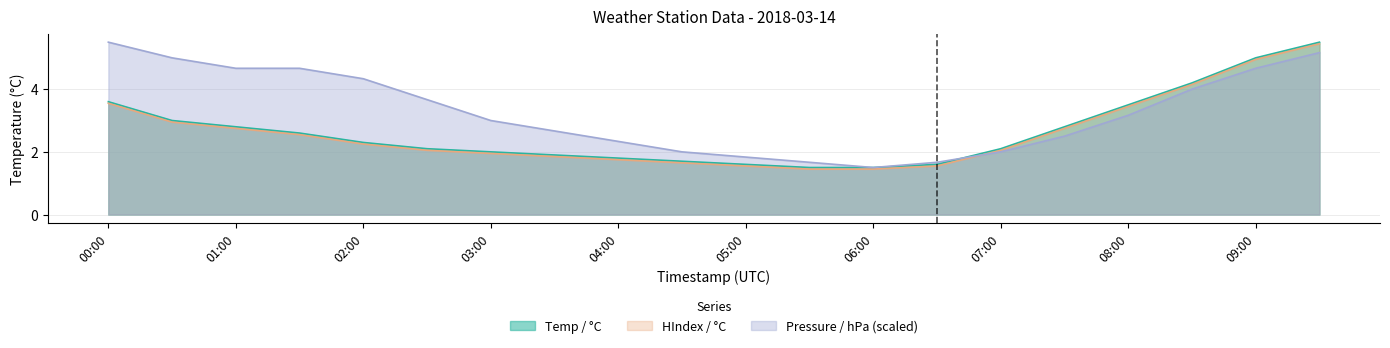

How many lines are shown in the chart?

3